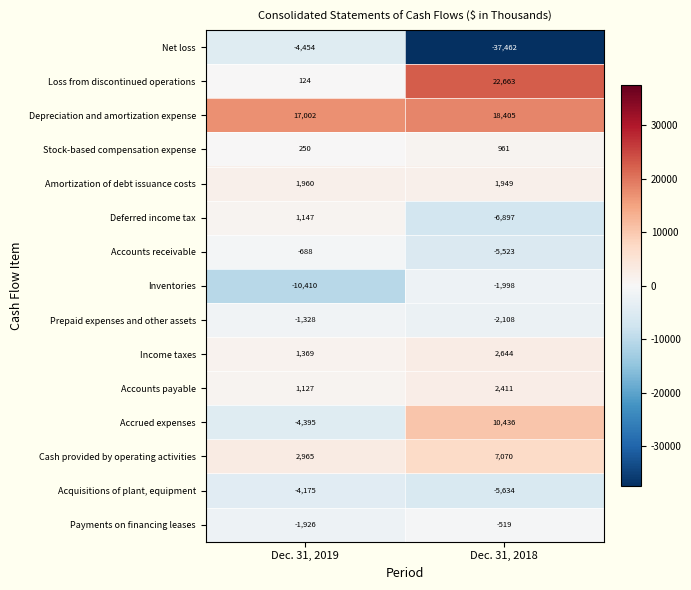

Reading left to right, extract all data points from this chart.

Net loss: Dec. 31, 2019=-4454	Dec. 31, 2018=-37462
Loss from discontinued operations: Dec. 31, 2019=124	Dec. 31, 2018=22663
Depreciation and amortization expense: Dec. 31, 2019=17002	Dec. 31, 2018=18405
Stock-based compensation expense: Dec. 31, 2019=250	Dec. 31, 2018=961
Amortization of debt issuance costs: Dec. 31, 2019=1960	Dec. 31, 2018=1949
Deferred income tax: Dec. 31, 2019=1147	Dec. 31, 2018=-6897
Accounts receivable: Dec. 31, 2019=-688	Dec. 31, 2018=-5523
Inventories: Dec. 31, 2019=-10410	Dec. 31, 2018=-1998
Prepaid expenses and other assets: Dec. 31, 2019=-1328	Dec. 31, 2018=-2108
Income taxes: Dec. 31, 2019=1369	Dec. 31, 2018=2644
Accounts payable: Dec. 31, 2019=1127	Dec. 31, 2018=2411
Accrued expenses: Dec. 31, 2019=-4395	Dec. 31, 2018=10436
Cash provided by operating activities: Dec. 31, 2019=2965	Dec. 31, 2018=7070
Acquisitions of plant, equipment: Dec. 31, 2019=-4175	Dec. 31, 2018=-5634
Payments on financing leases: Dec. 31, 2019=-1926	Dec. 31, 2018=-519